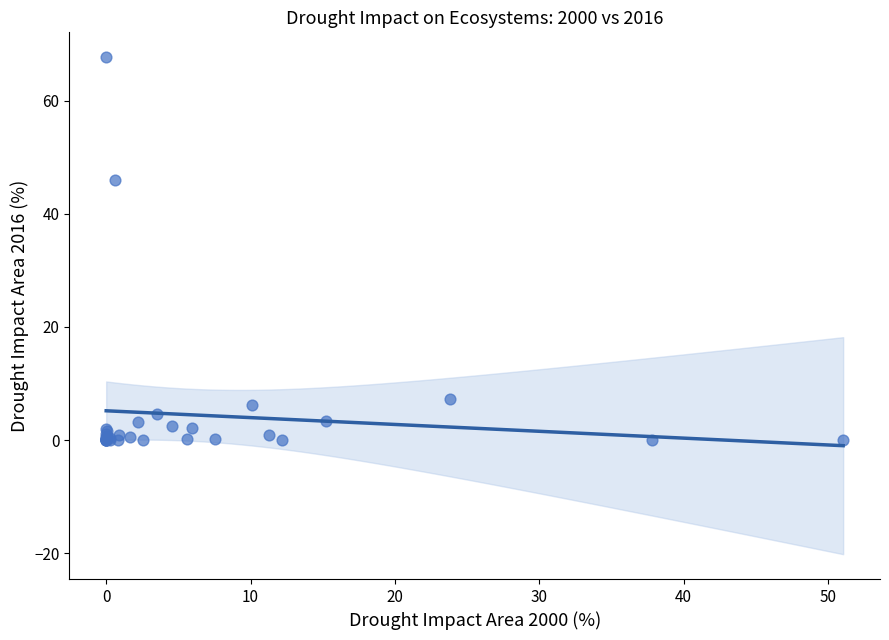

What Y value in the scatter plot is closest to 33?

45.9